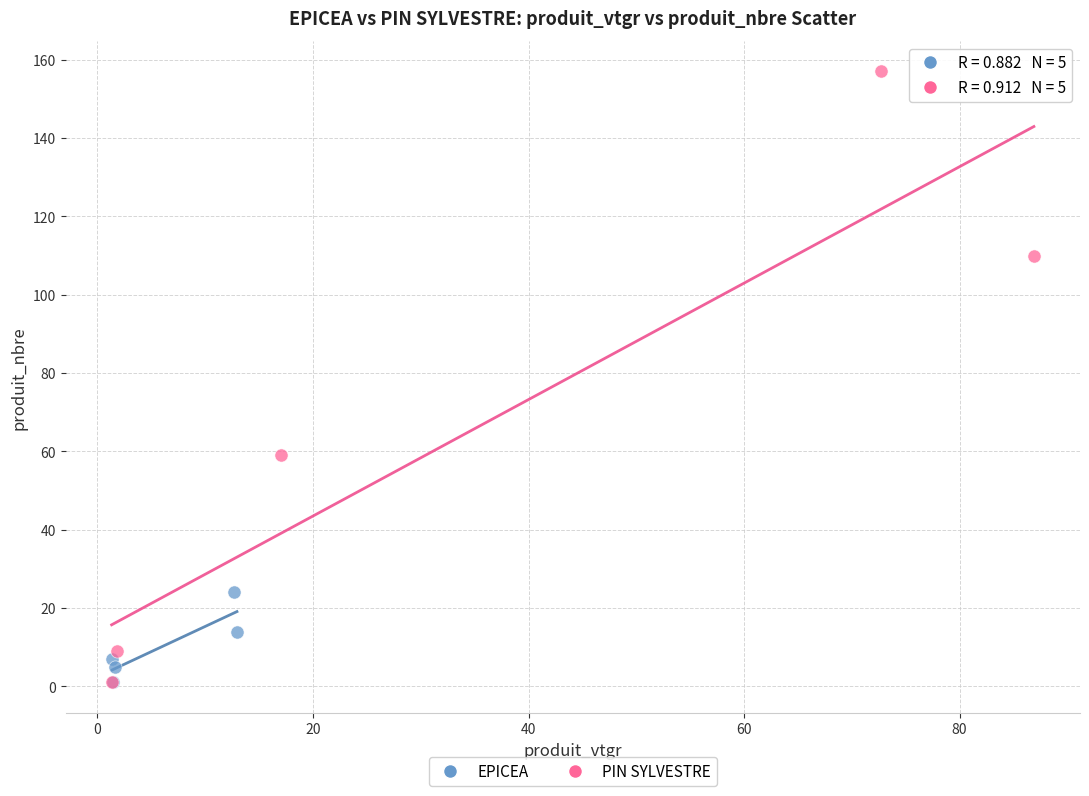

Which series contains the highest Y value?

PIN SYLVESTRE